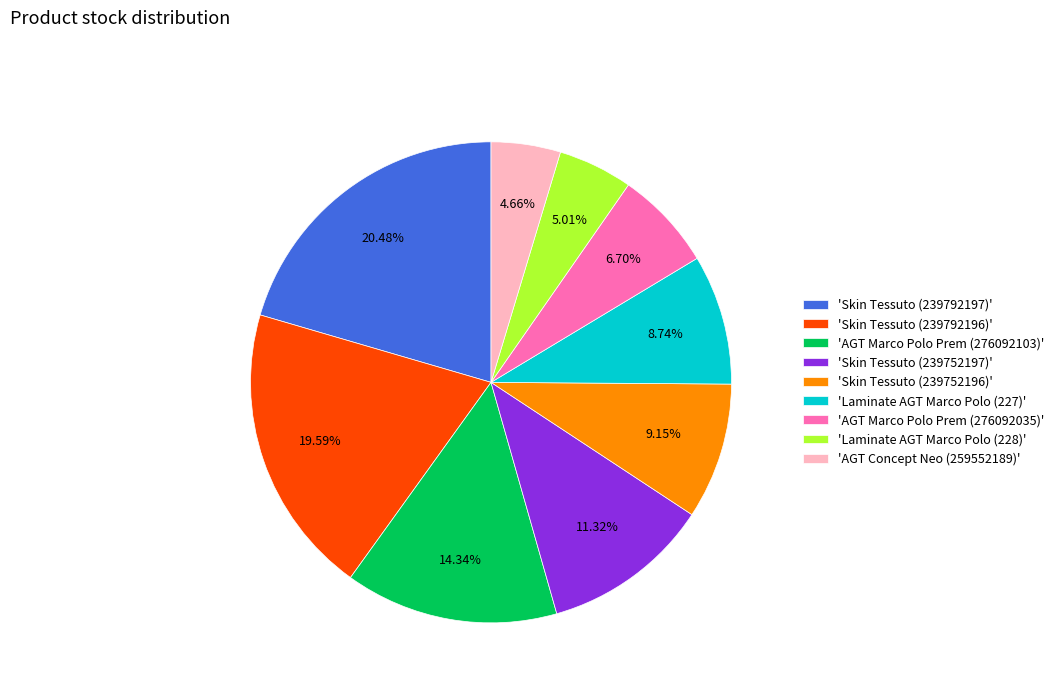

Combined, do 'AGT Marco Polo Prem (276092035)' and 'Skin Tessuto (239752196)' account for over 50%?

No